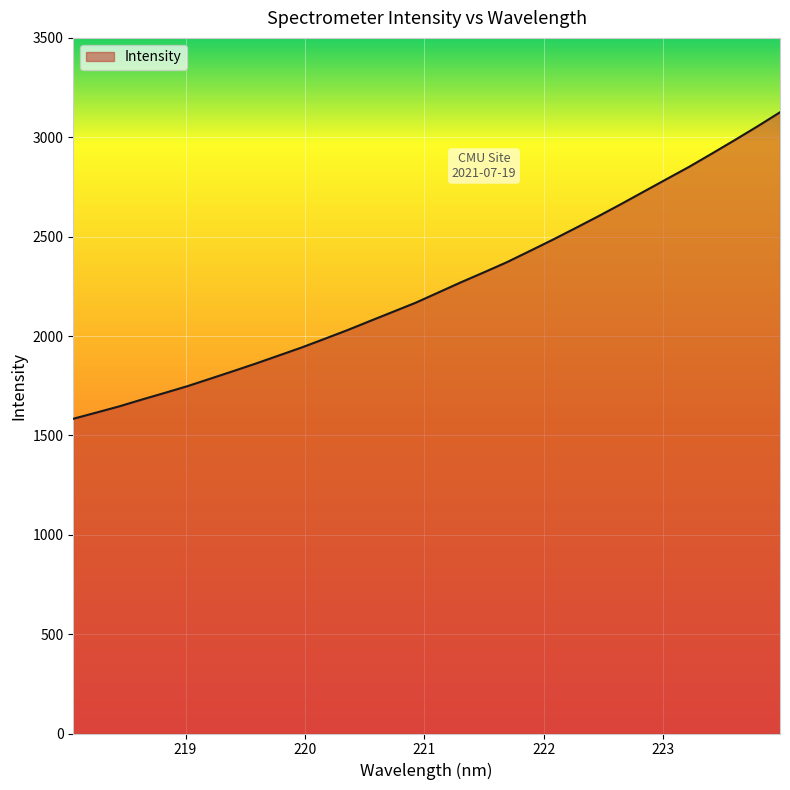

What is the difference between the maximum and minimum values?

1542.0